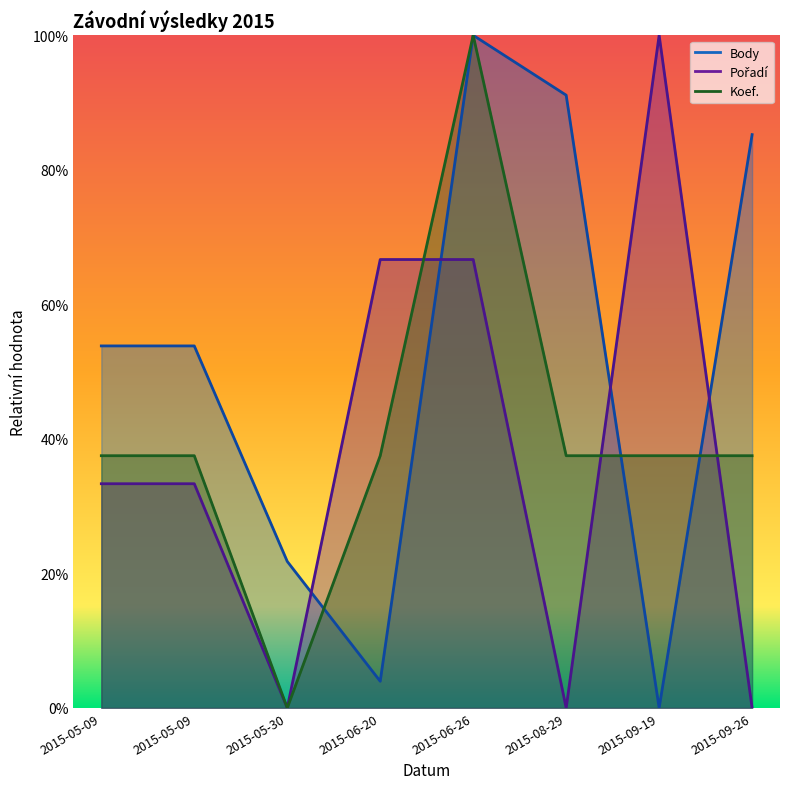

What is the difference between the maximum and minimum values in the Pořadí series?

100.0